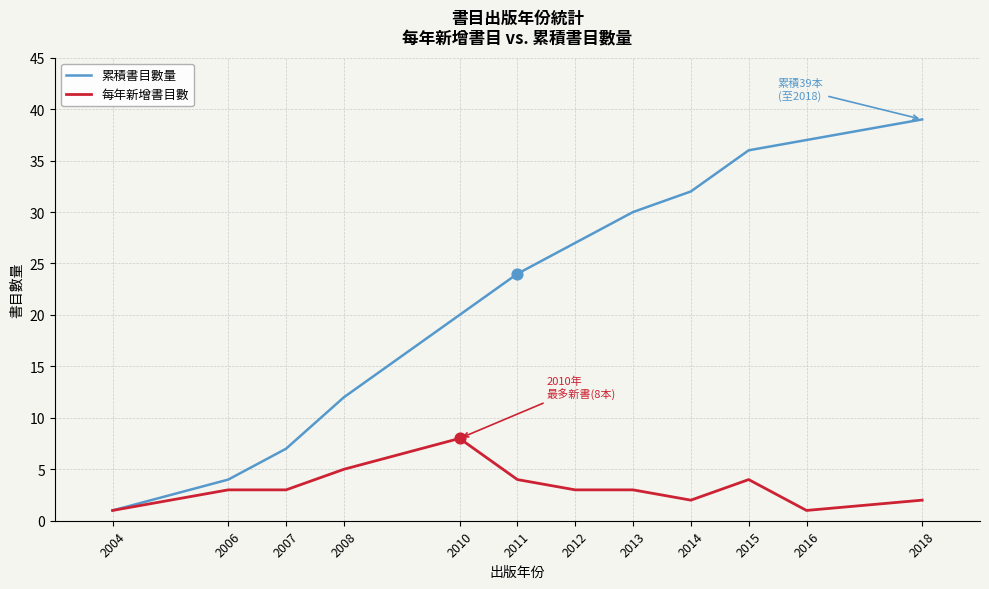

Is the value of 累積書目數量 at 2011 greater than the value of 每年新增書目數 at 2016?

Yes